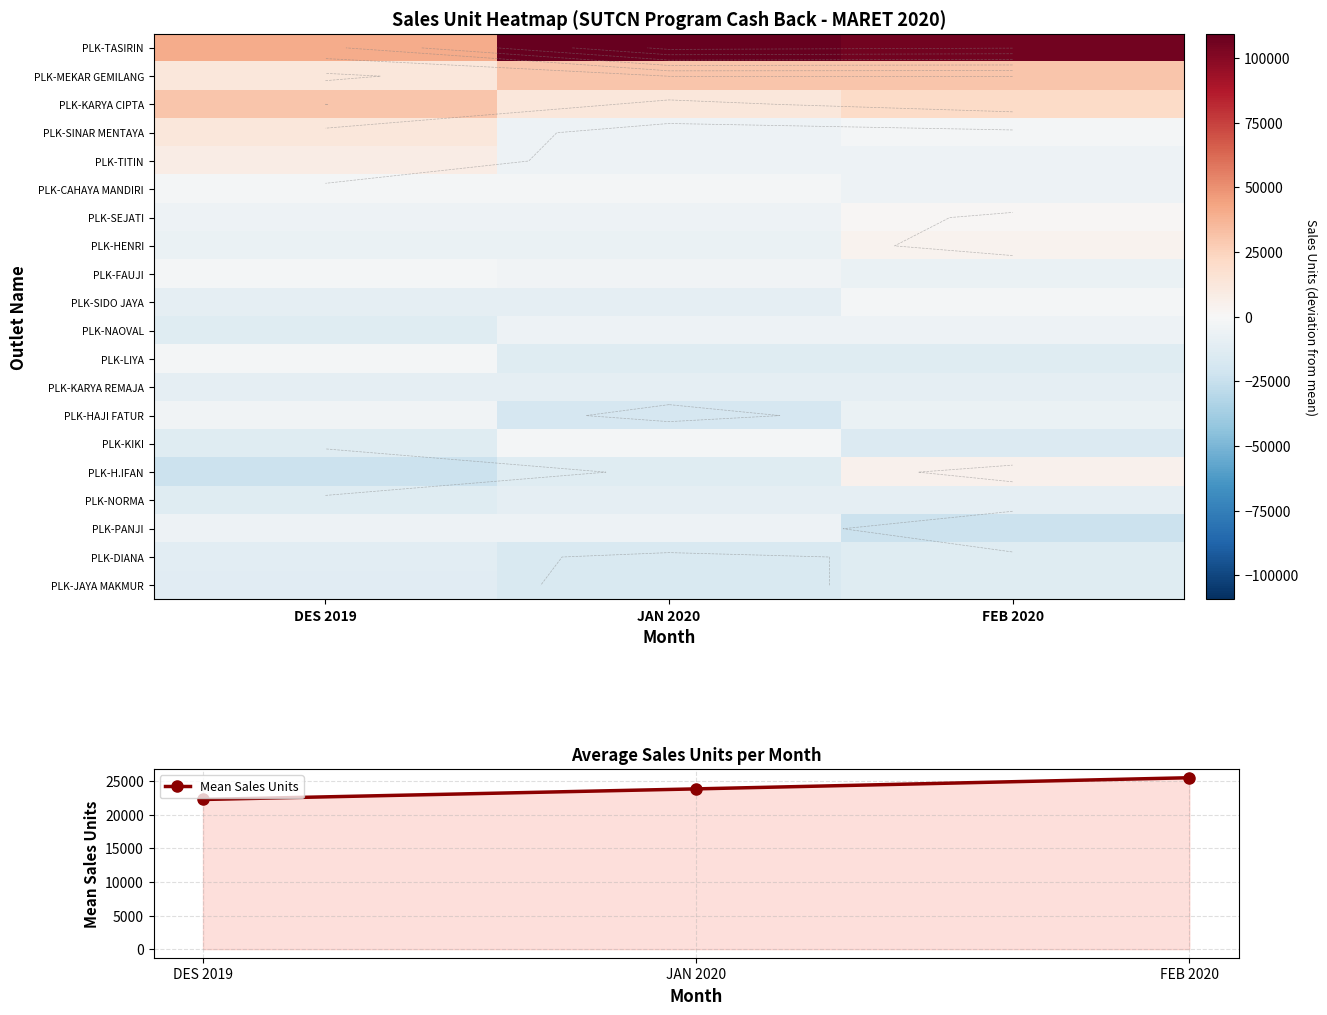

At which category is the sum across all series the highest?

FEB 2020